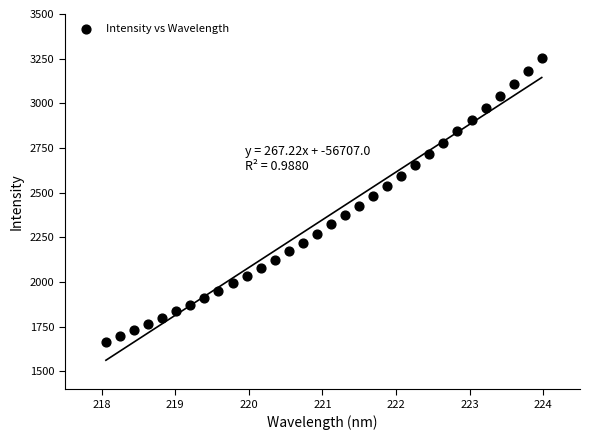

What is the range of Y values (max minus min)?

1584.3